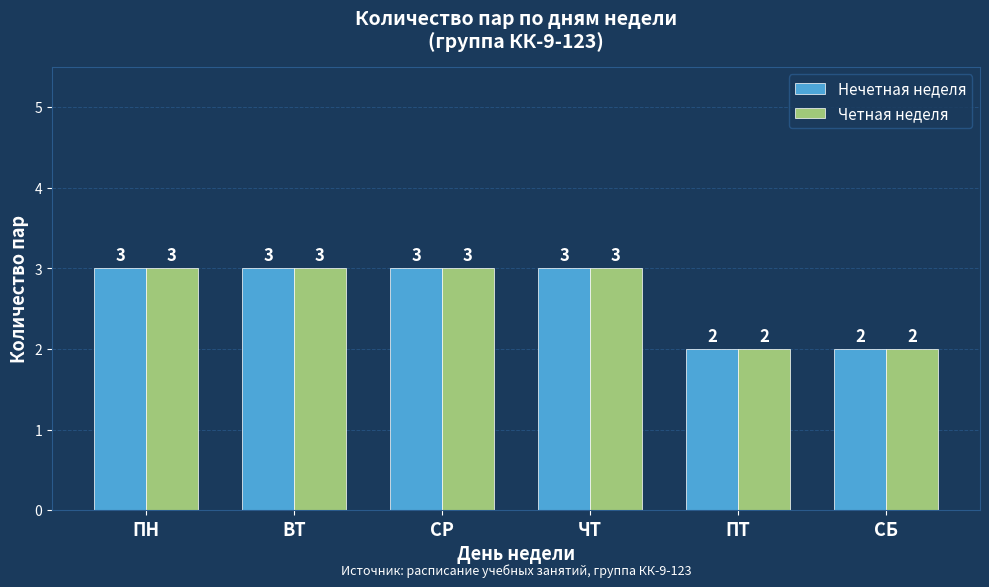

What is the highest value of the Нечетная неделя series?

3